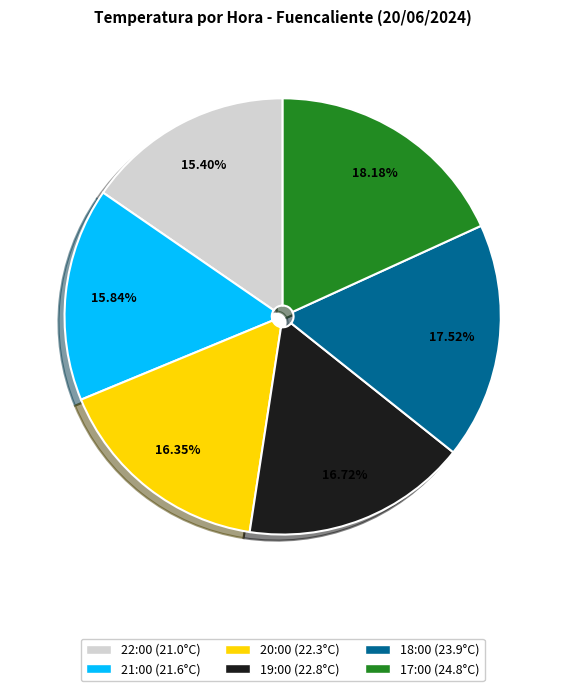

To the nearest percent, what portion does 17:00 represent?

18%